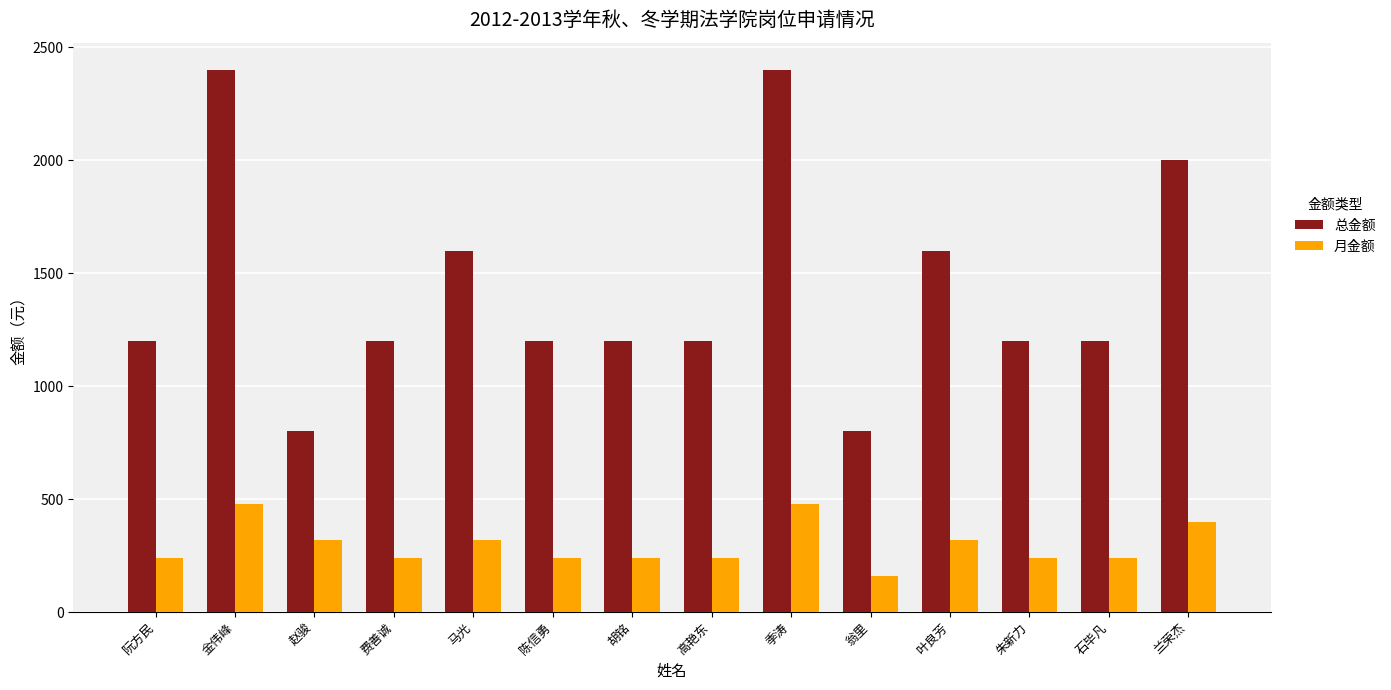

True or false: 总金额 has a value of 1200 at 高艳东.

True